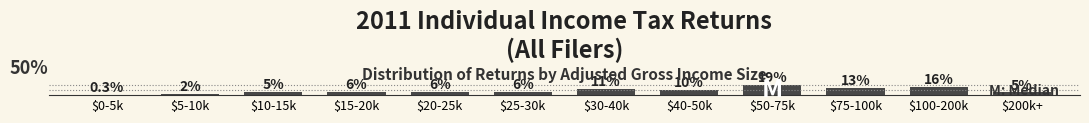

List the labels in order of value, largest first.

$50-75k, $100-200k, $75-100k, $30-40k, $40-50k, $20-25k, $25-30k, $15-20k, $10-15k, $200k+, $5-10k, $0-5k